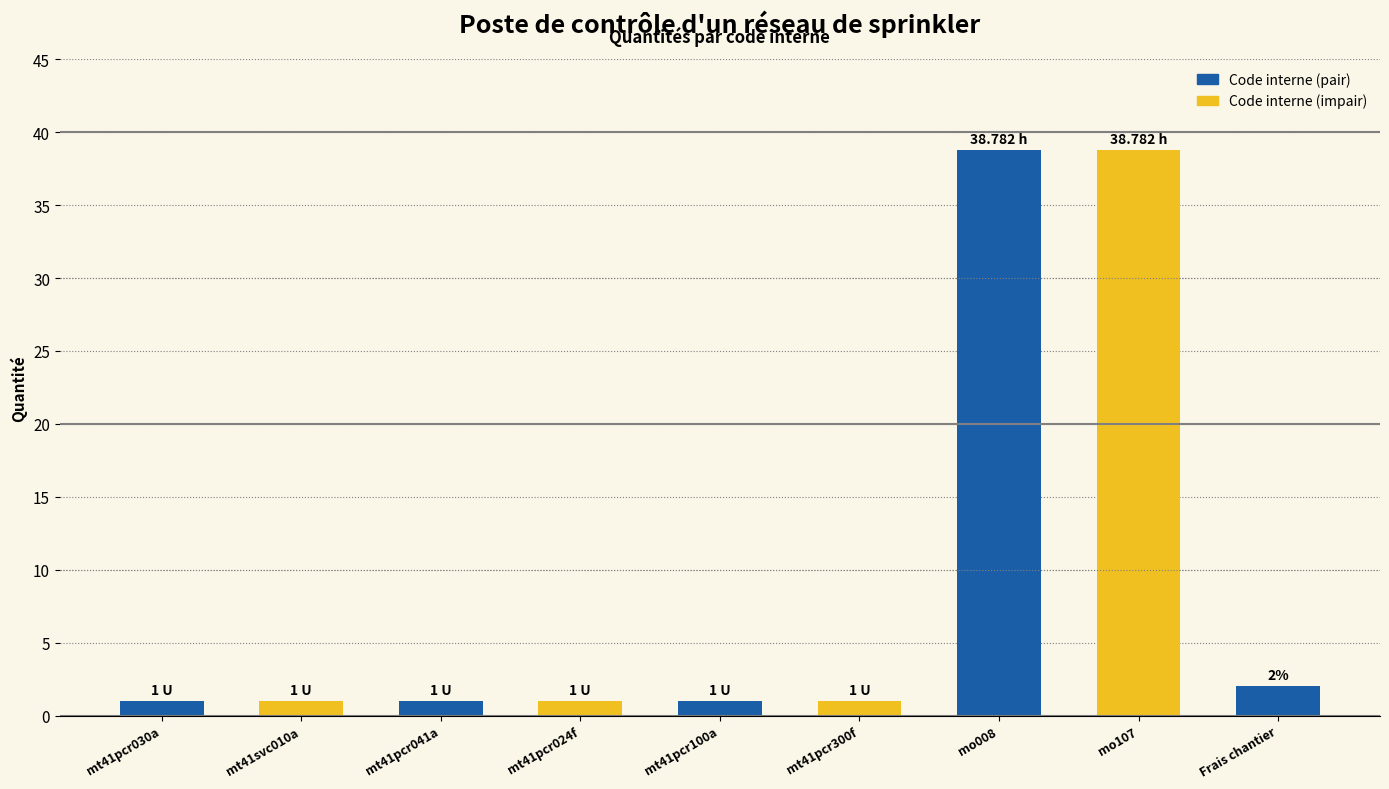

What is the sum of all values?

85.6